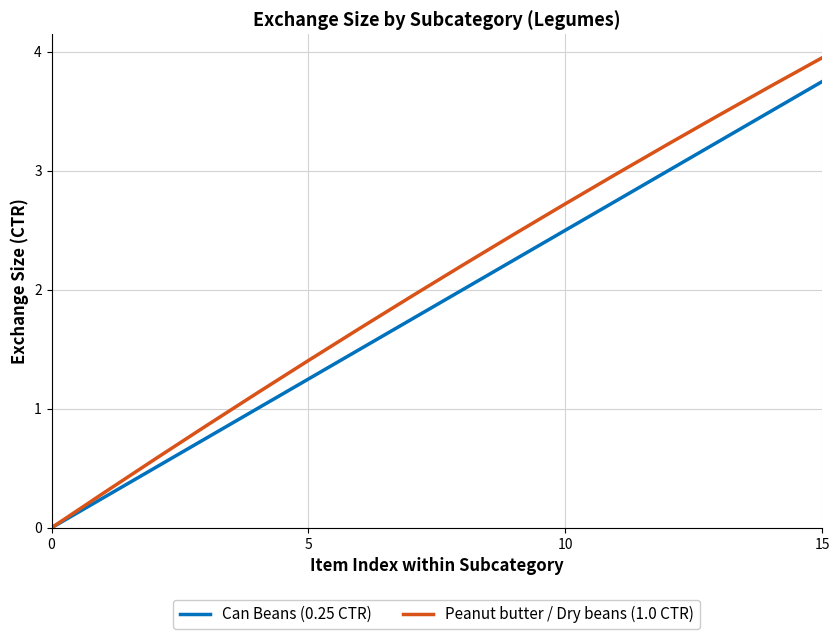

Rank the series by their maximum value, from highest to lowest.

Peanut butter / Dry beans (1.0 CTR), Can Beans (0.25 CTR)